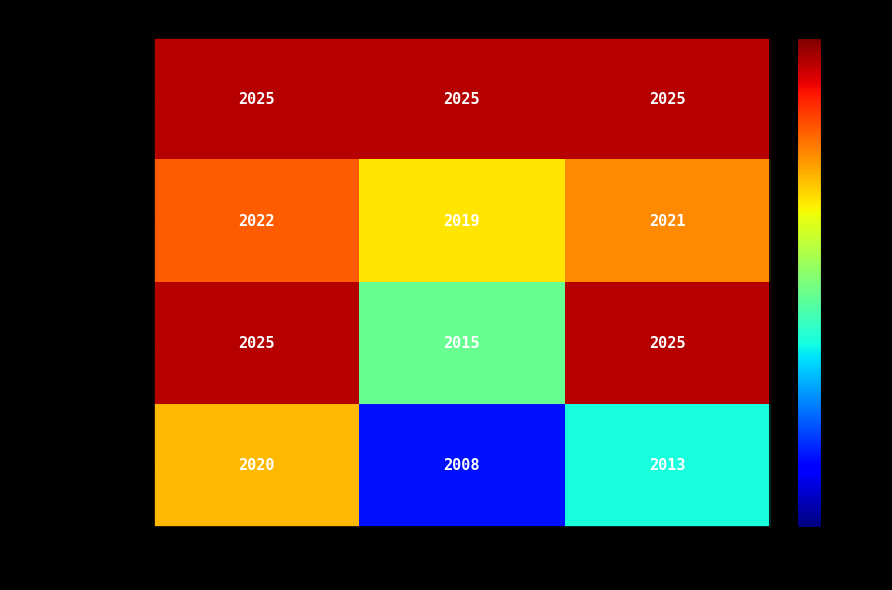

How many distinct data groups are displayed?

4